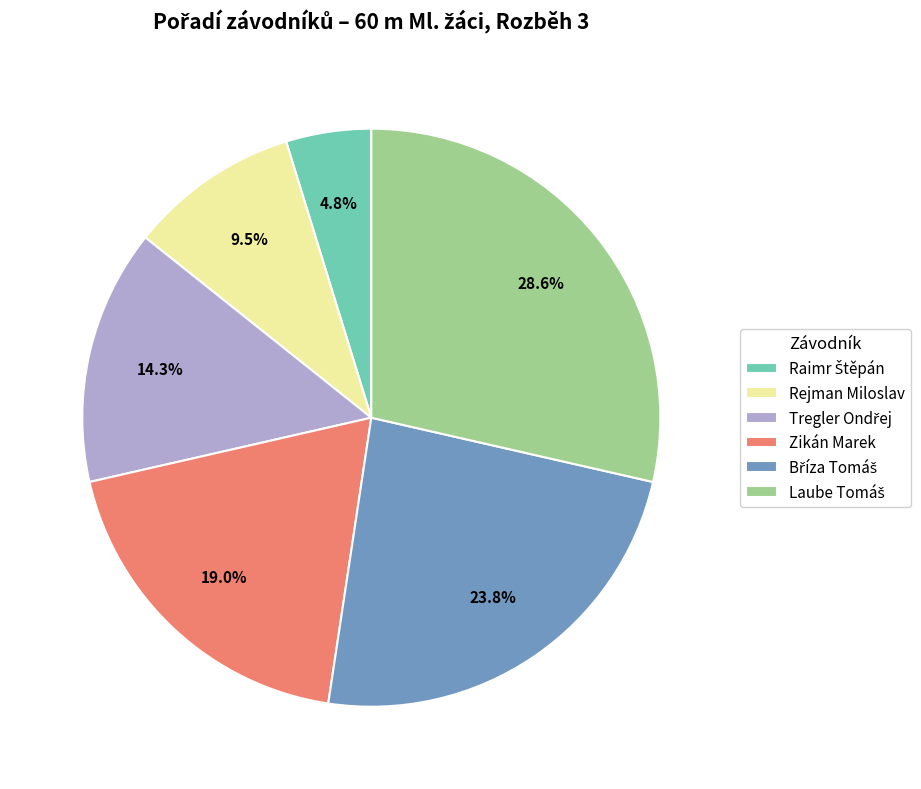

What percentage is the Zikán Marek slice, to the nearest percent?

19%